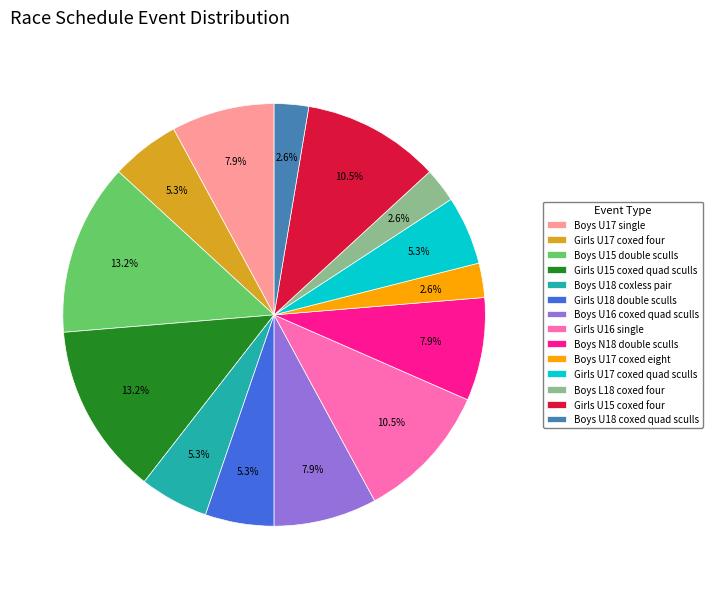

How much of the chart is everything except Boys L18 coxed four?

97.4%